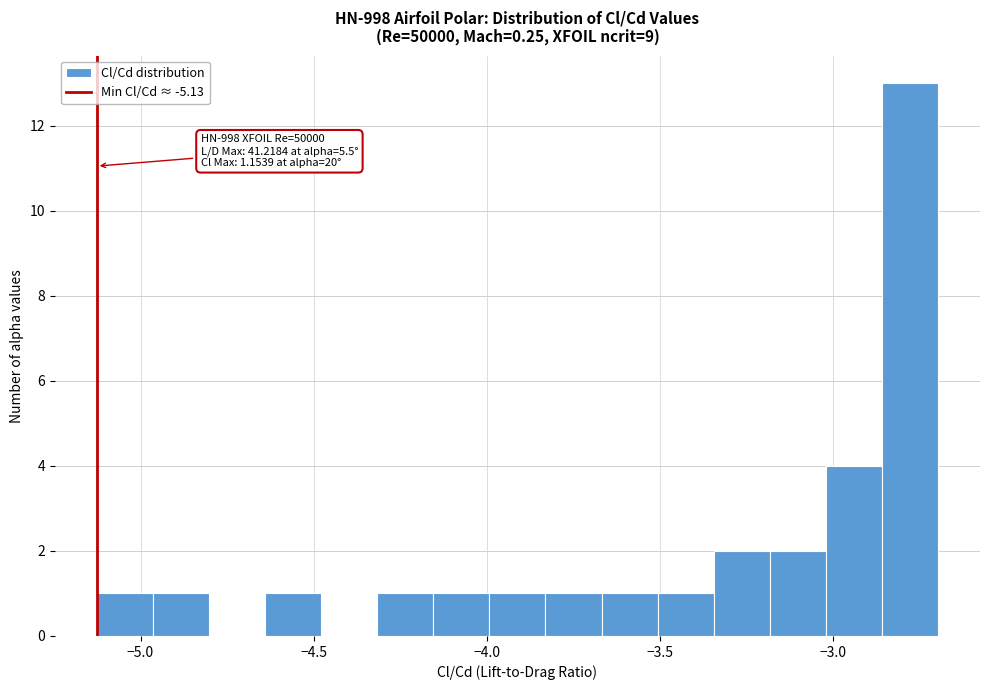

Read against the x-axis, roughly where is the centre of the tallest bar?

-2.80